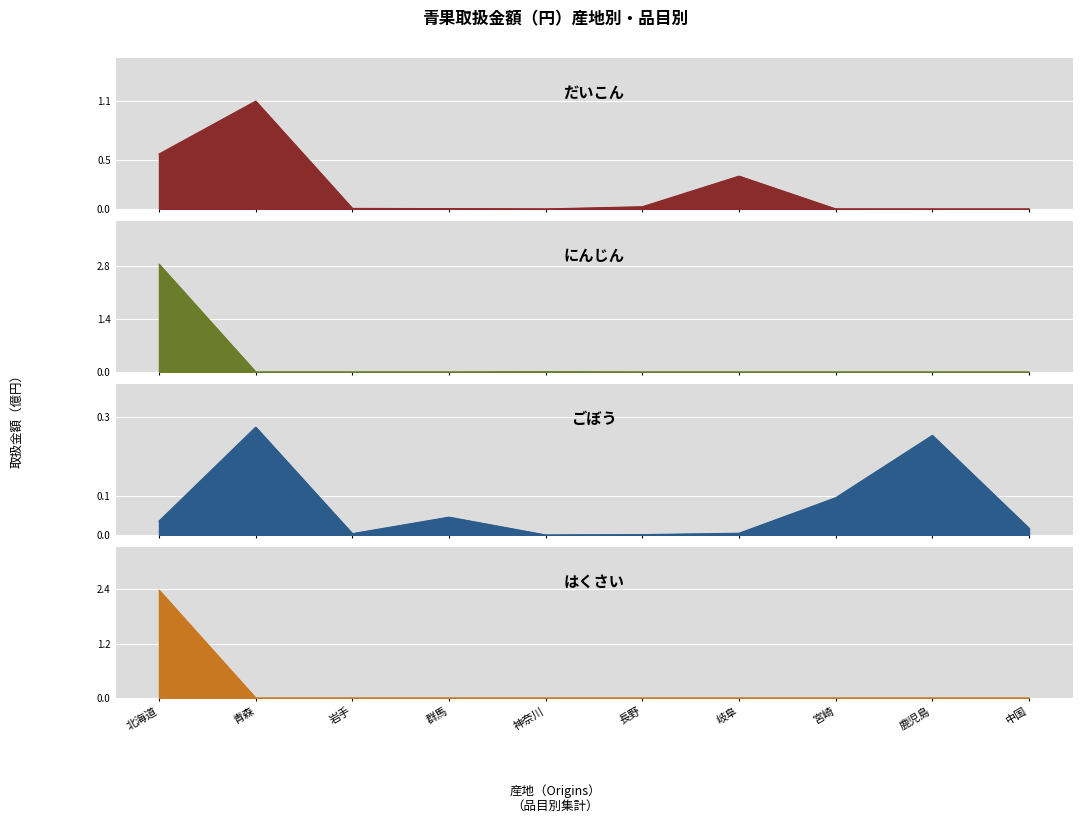

What are all the series names shown in the legend?

だいこん, にんじん, ごぼう, はくさい